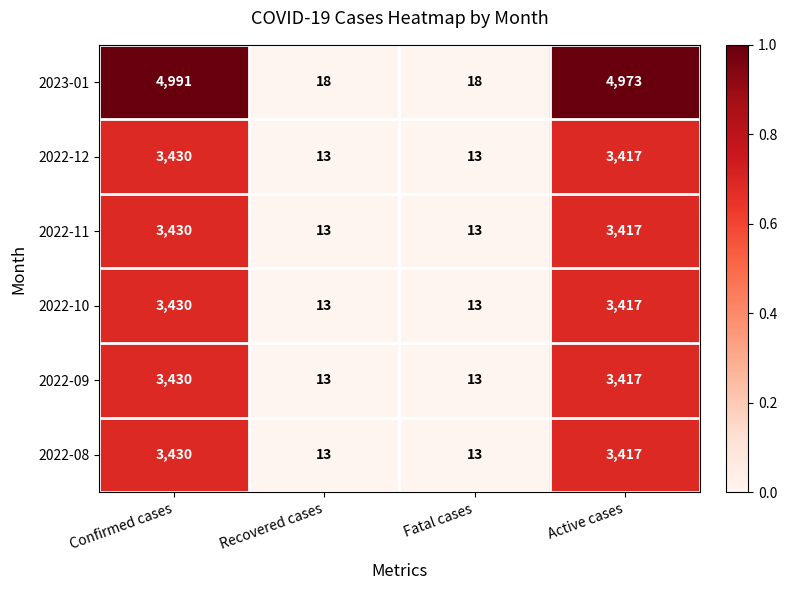

What is the greatest value displayed?

4991